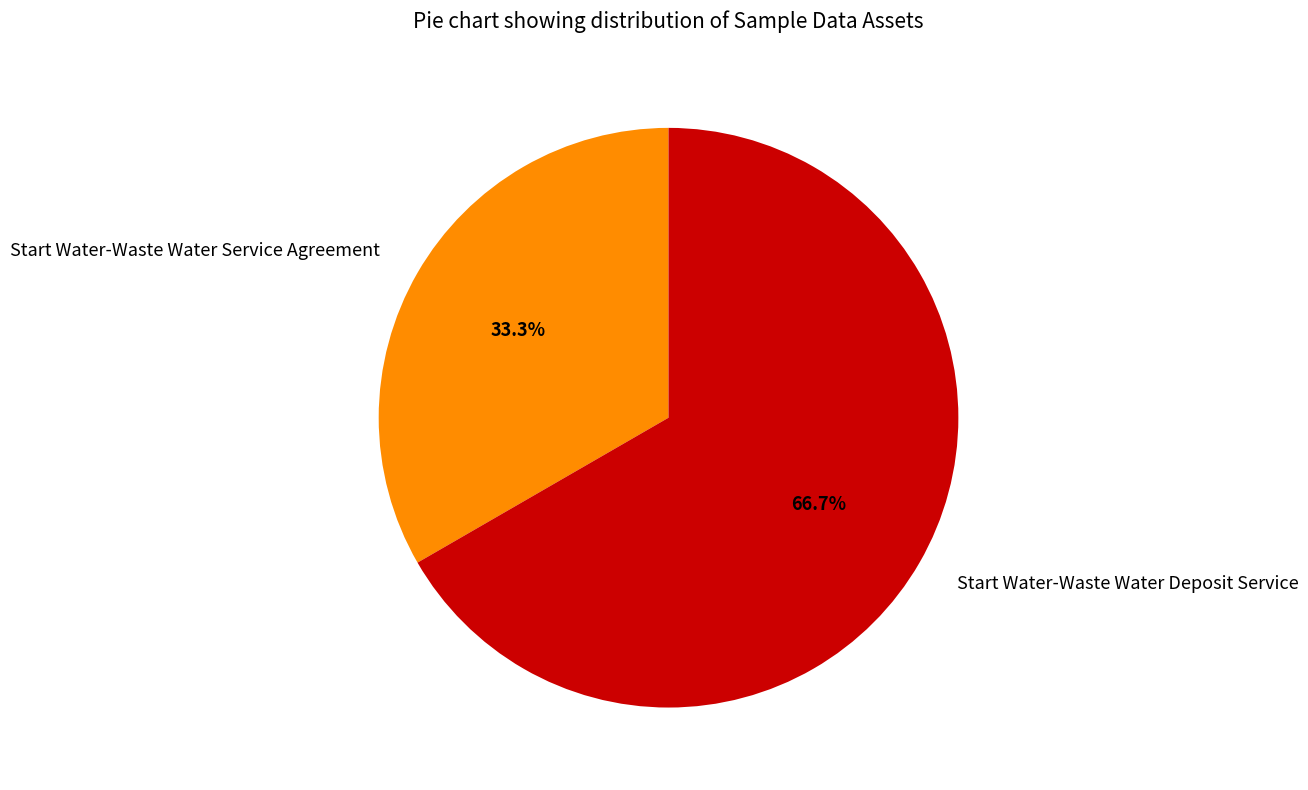

Rank the categories by value from lowest to highest.

Start Water-Waste Water Service Agreement, Start Water-Waste Water Deposit Service